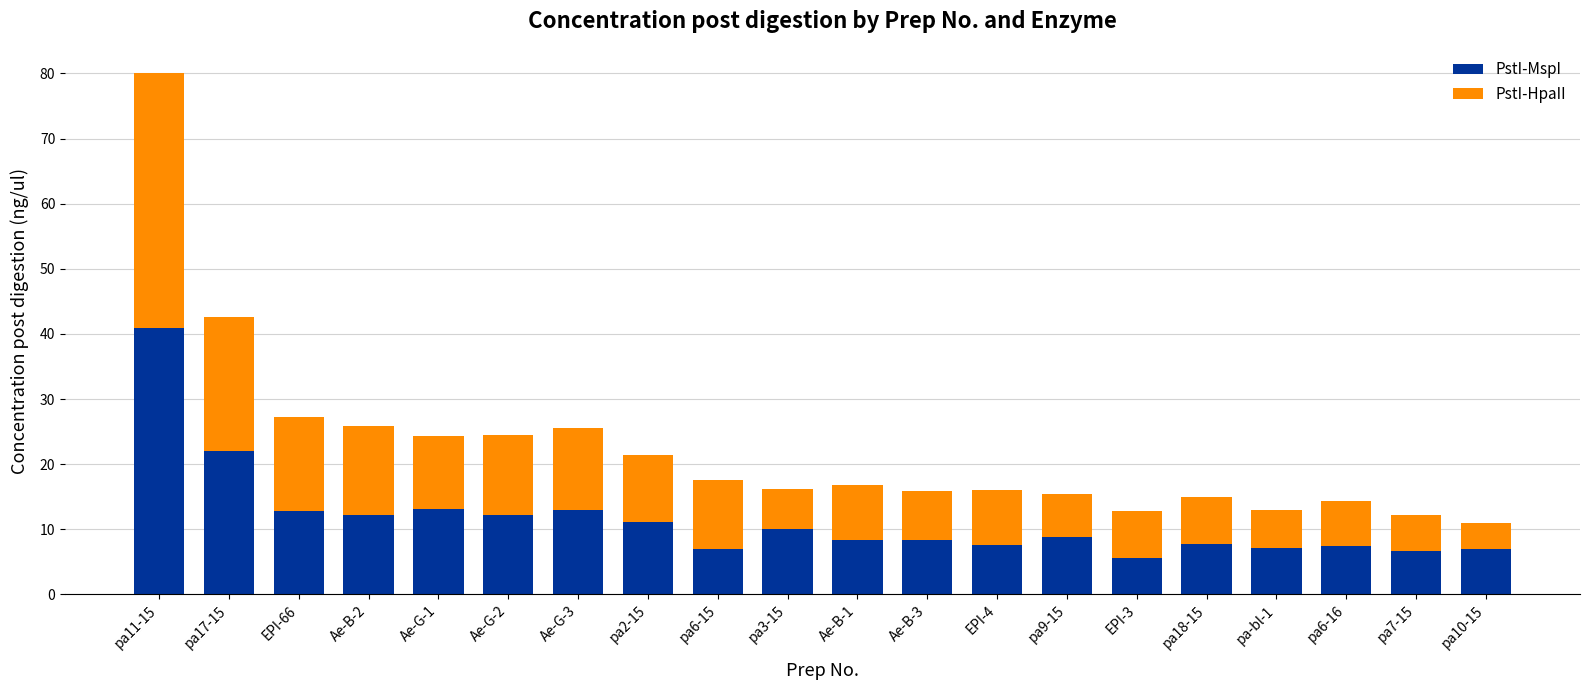

At which label is PstI-MspI closest to 23?

pa17-15